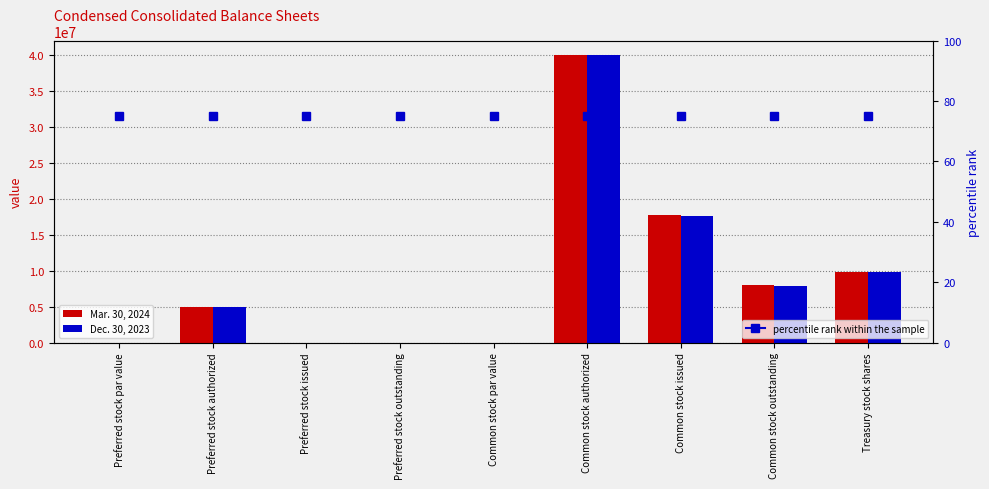

Is it true that Mar. 30, 2024 equals 3915650.8 at Common stock outstanding?

False